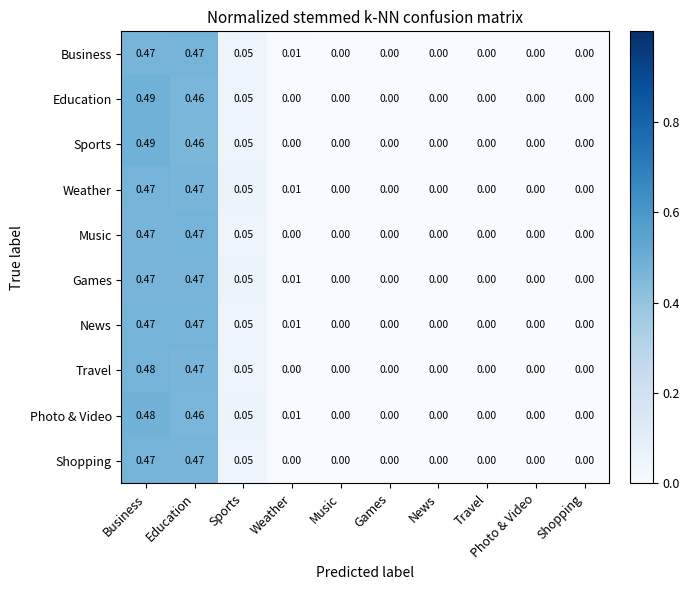

At which category is the sum across all series the highest?

Business